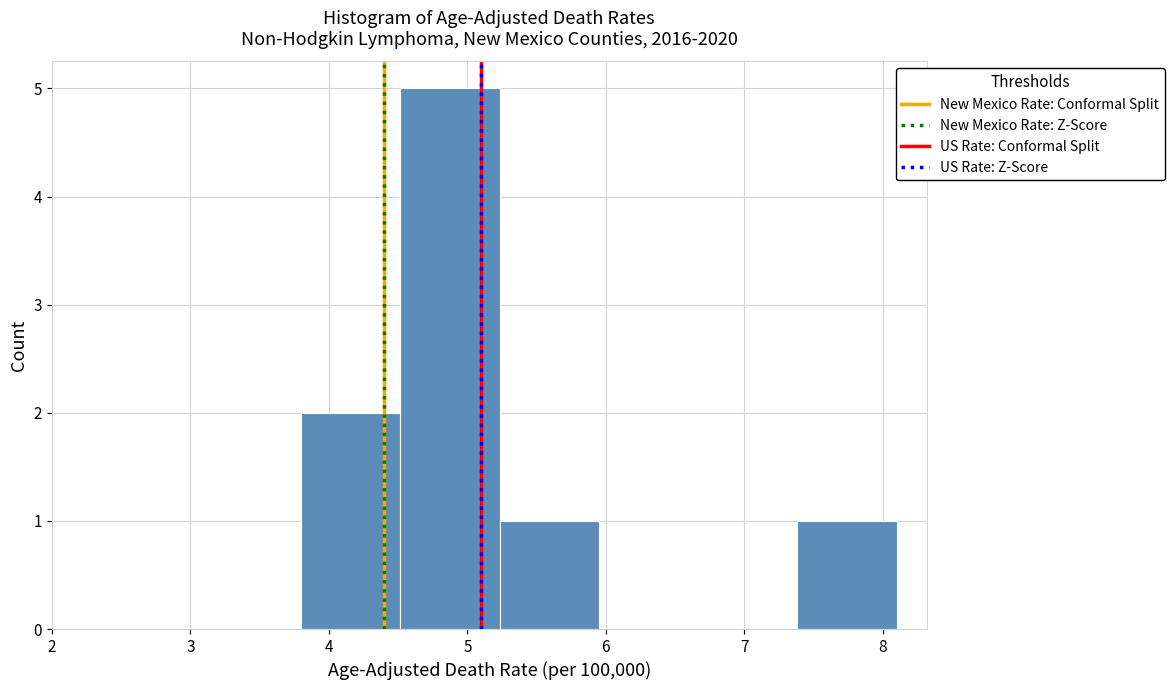

What is the height of the bar covering 5.2 to 6.0 on the x-axis? Neither the bar edges nor the heights are printed on the chart, so give them approximately, as read against the axes.

1